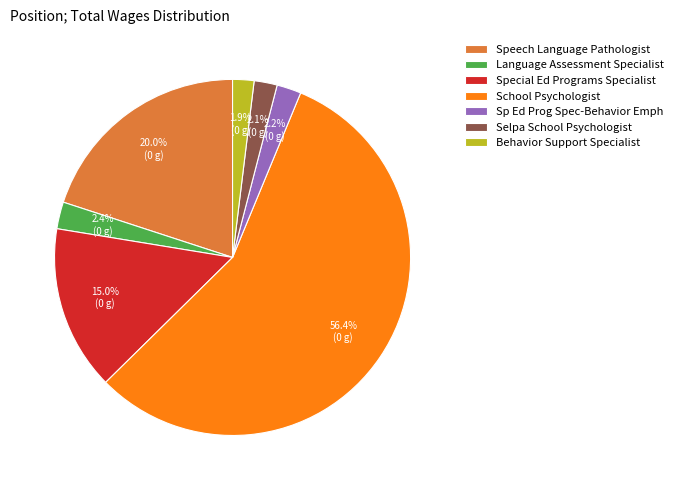

Between Speech Language Pathologist and Sp Ed Prog Spec-Behavior Emph, which is larger?

Speech Language Pathologist